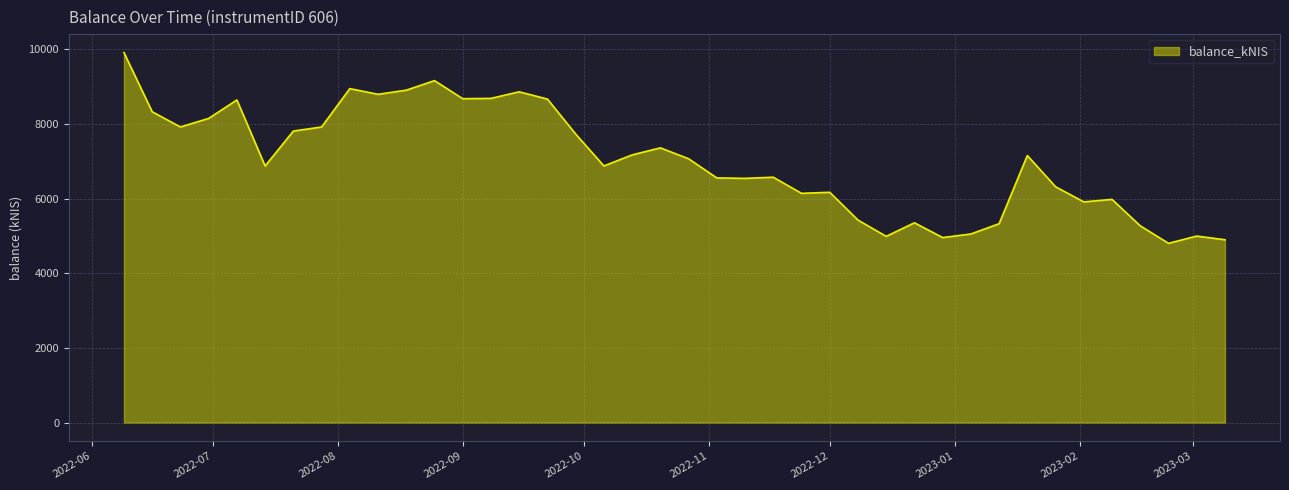

What is the minimum value shown in the chart?

4801.9